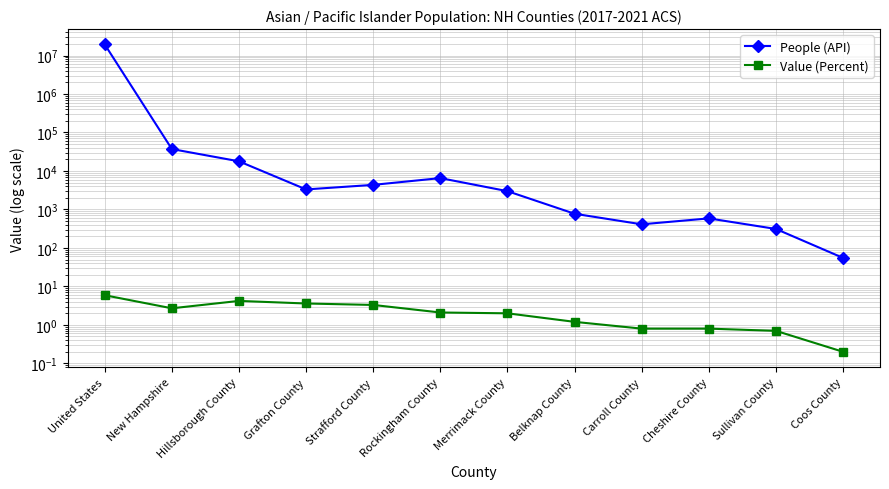

What is the label of the 11th point from the right?

New Hampshire